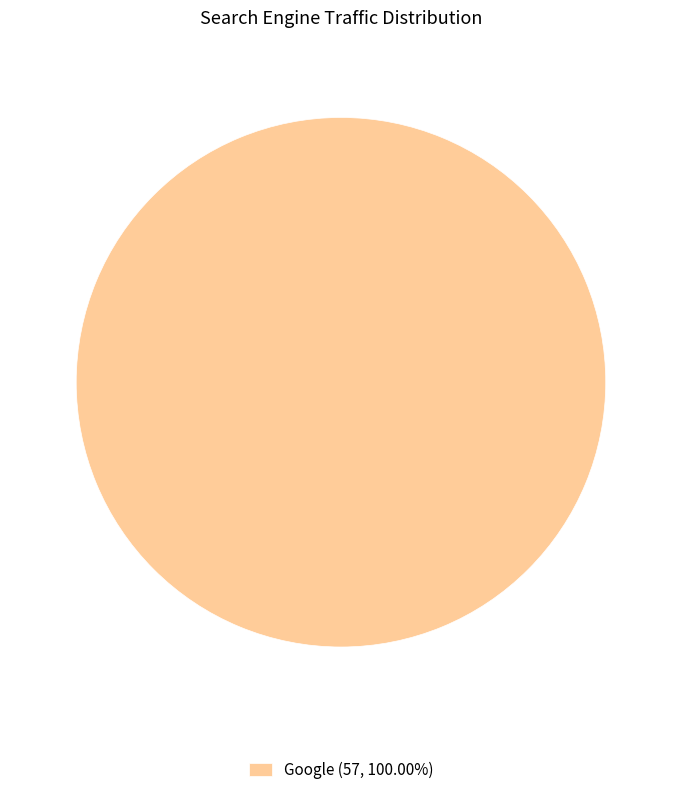

Is there any slice that represents more than half of the pie?

Yes